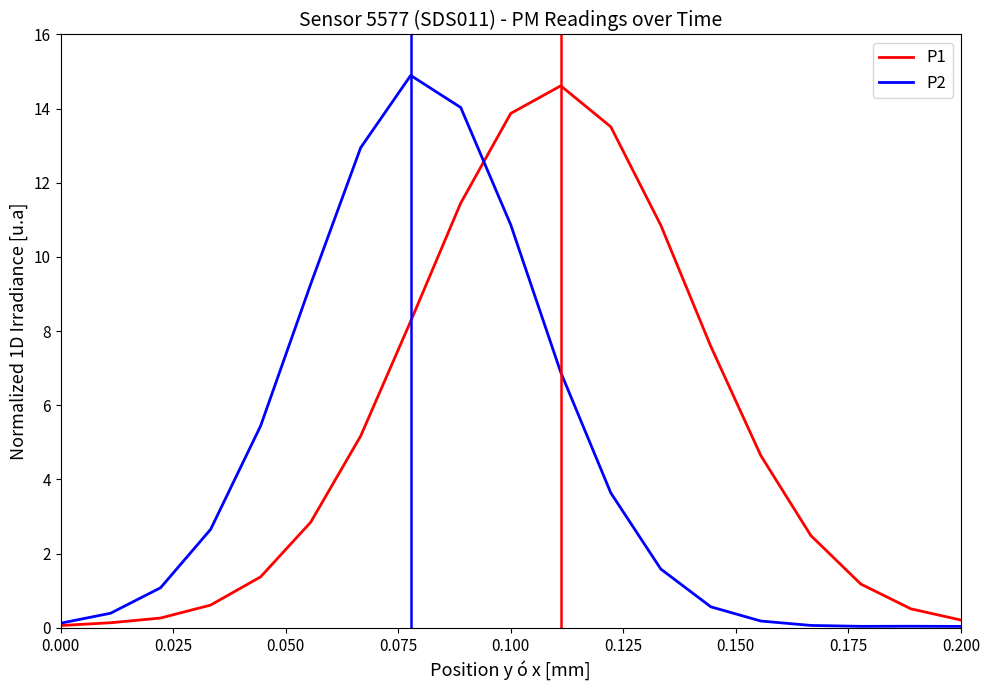

Rank the series by their average value, from lowest to highest.

P2, P1